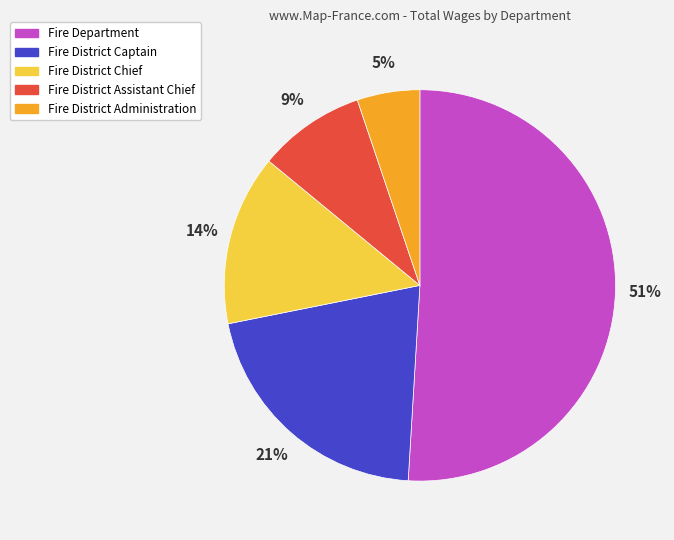

To the nearest percent, what is the average slice percentage?

20%